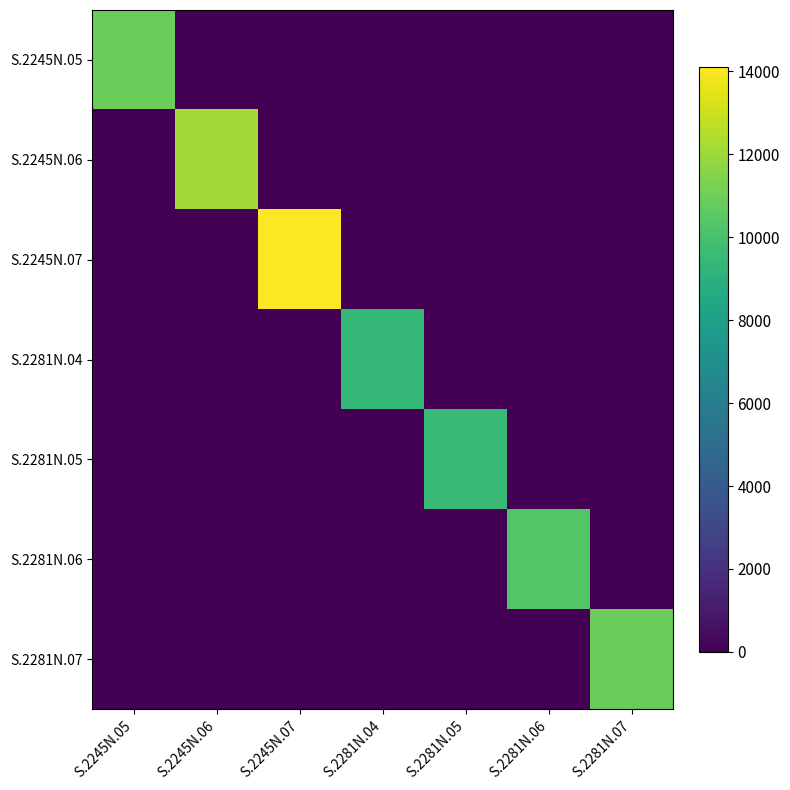

Rank the series by their maximum value, from lowest to highest.

S.2281N.04, S.2281N.05, S.2281N.06, S.2281N.07, S.2245N.05, S.2245N.06, S.2245N.07